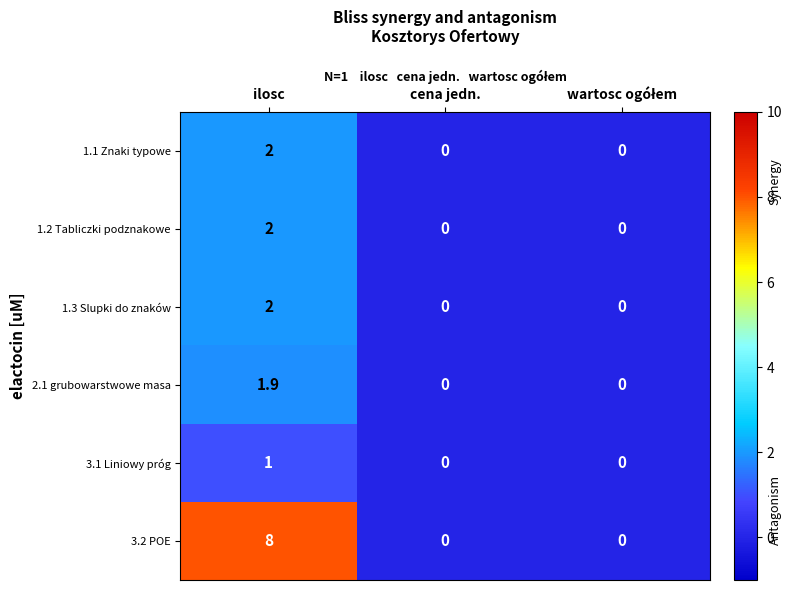

What is the highest value of the 1.3 Slupki do znaków series?

2.0